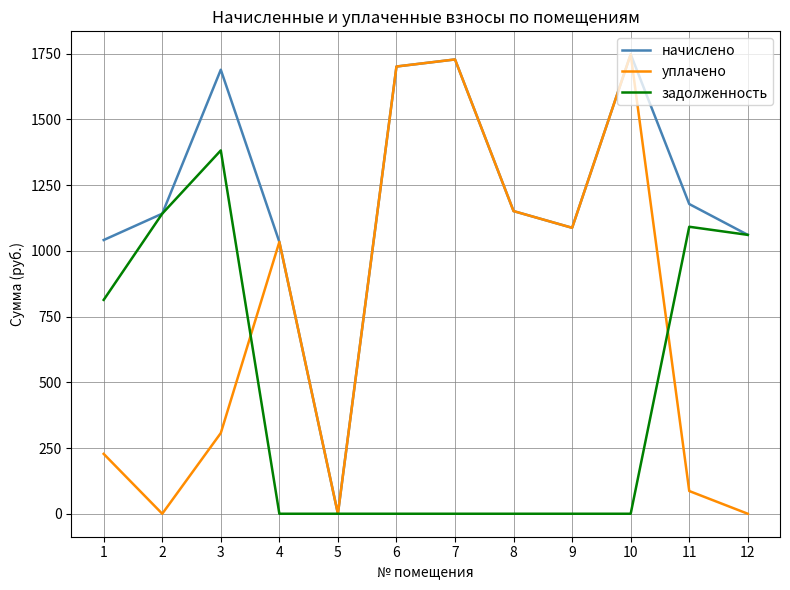

Count the number of categories in the chart.

12